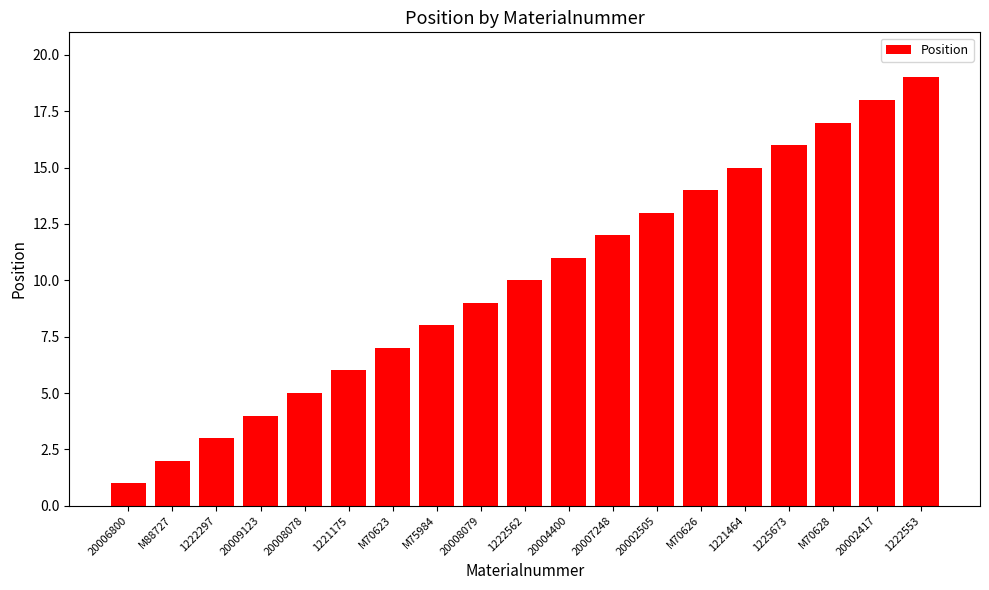

The value at 1222562 is 16. True or false?

False